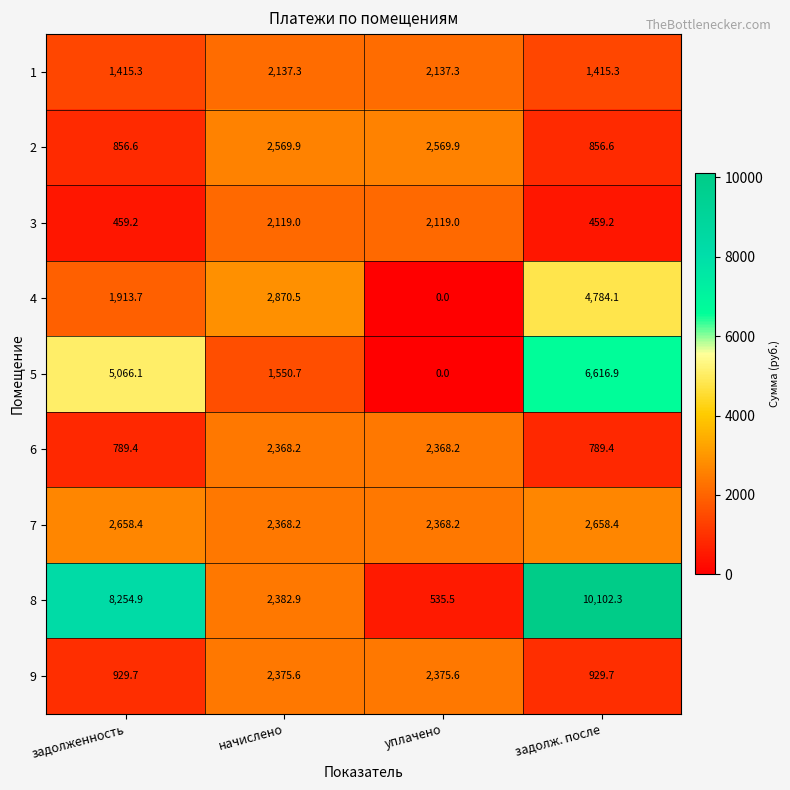

At how many categories does at least one series exceed 852?

4